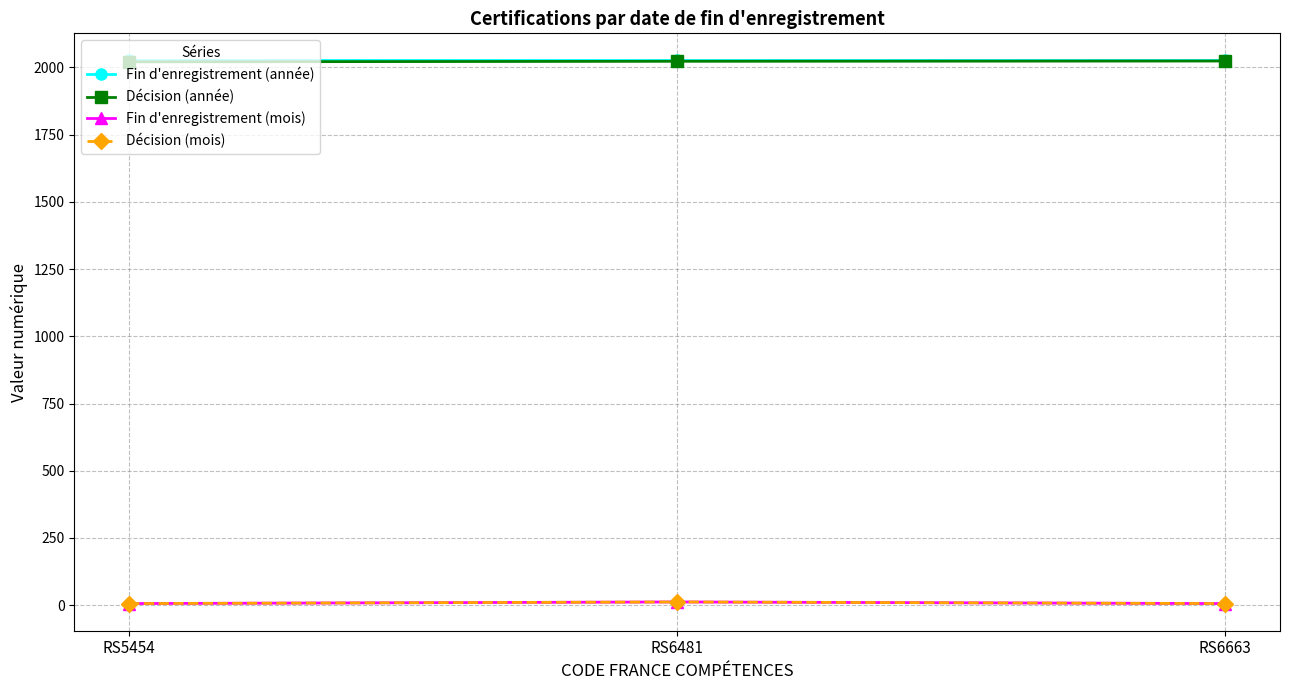

Does the chart have visible grid lines?

Yes